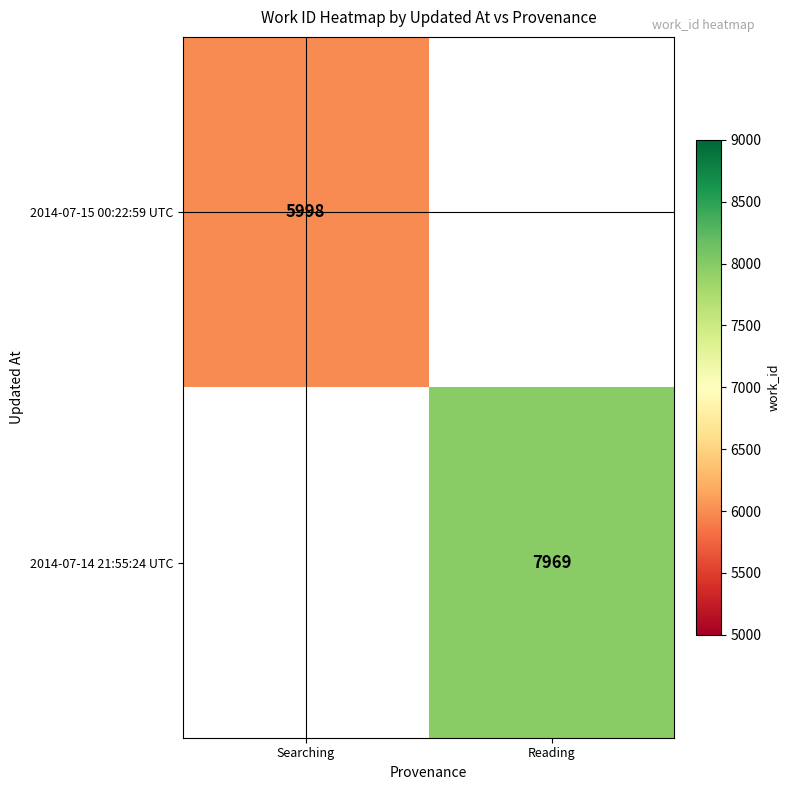

The 2014-07-14 21:55:24 UTC series shows 12131 at Reading. True or false?

False